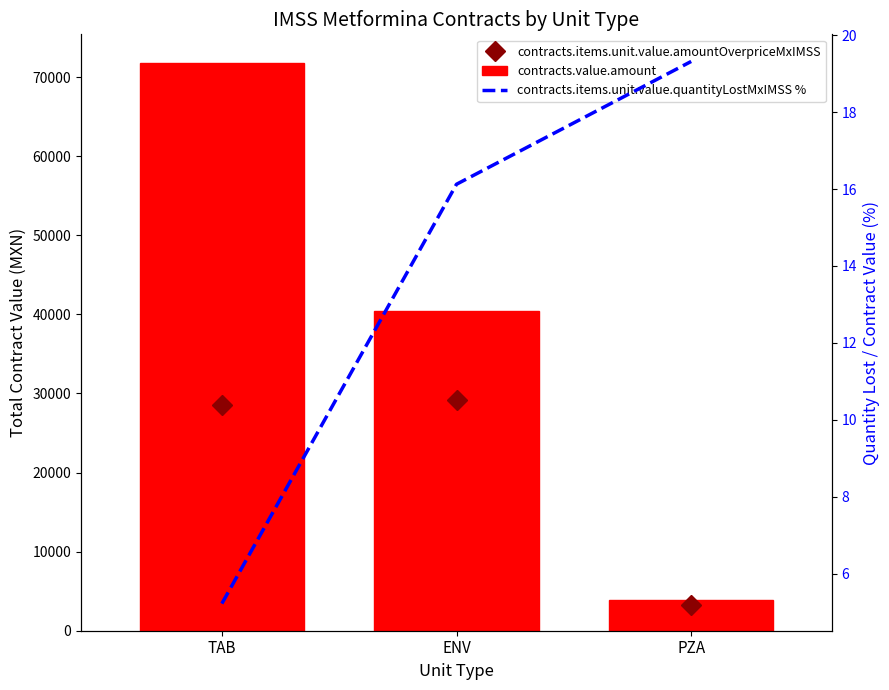

Which series has the largest range (max minus min)?

contracts.value.amount